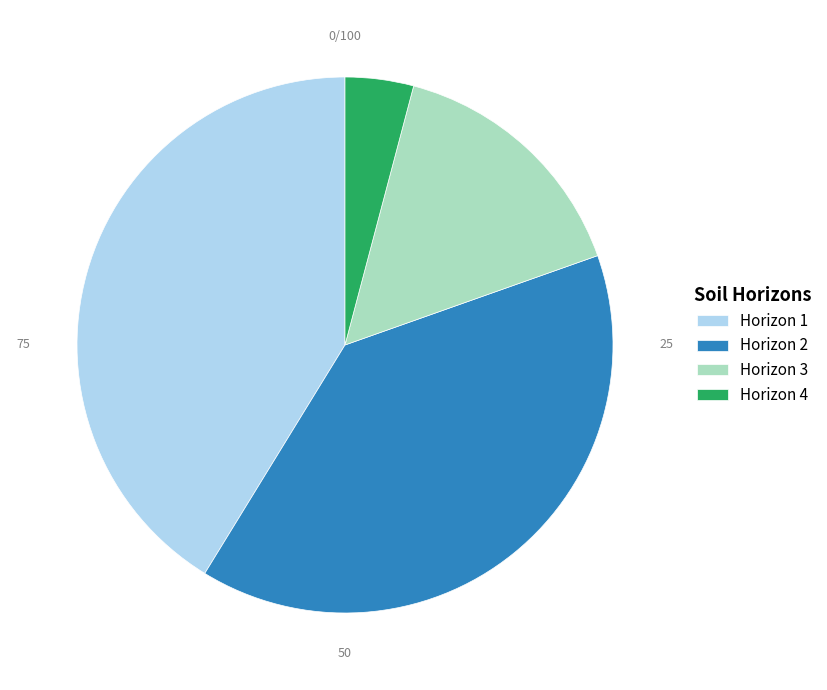

Rank the categories by value from highest to lowest.

Horizon 1, Horizon 2, Horizon 3, Horizon 4